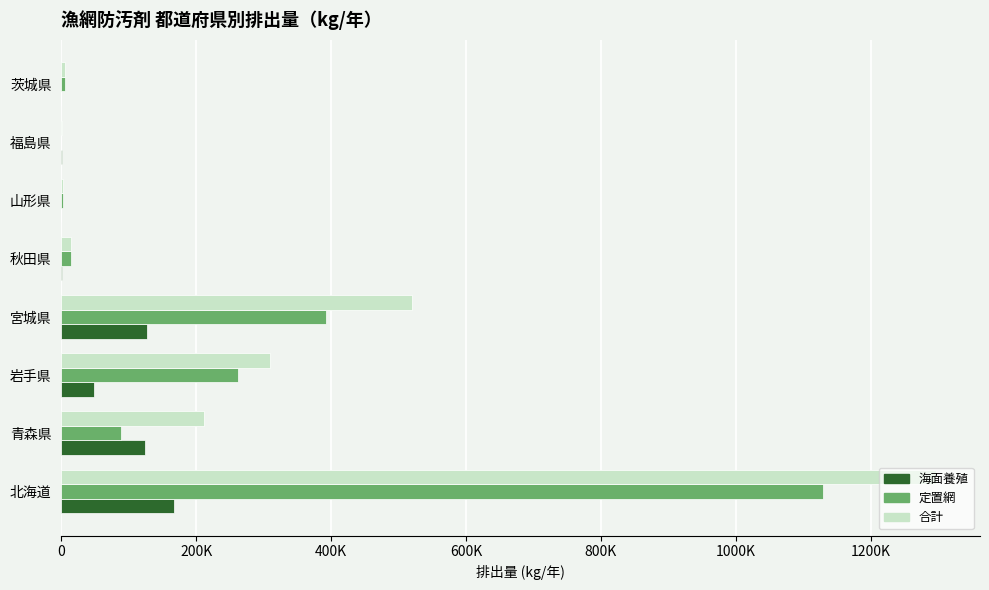

What are all the series names shown in the legend?

海面養殖, 定置網, 合計